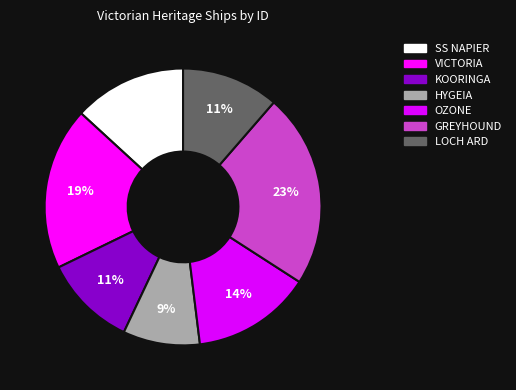

To the nearest percent, what is the average slice percentage?

14%